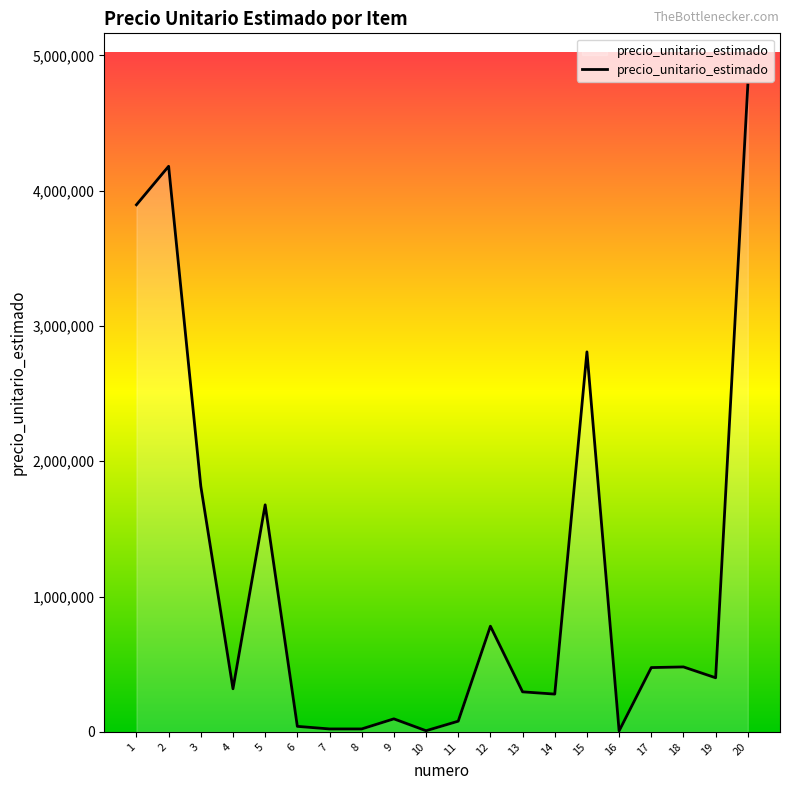

Approximately how many times larger is the value at 20 compared to 1?

1.2